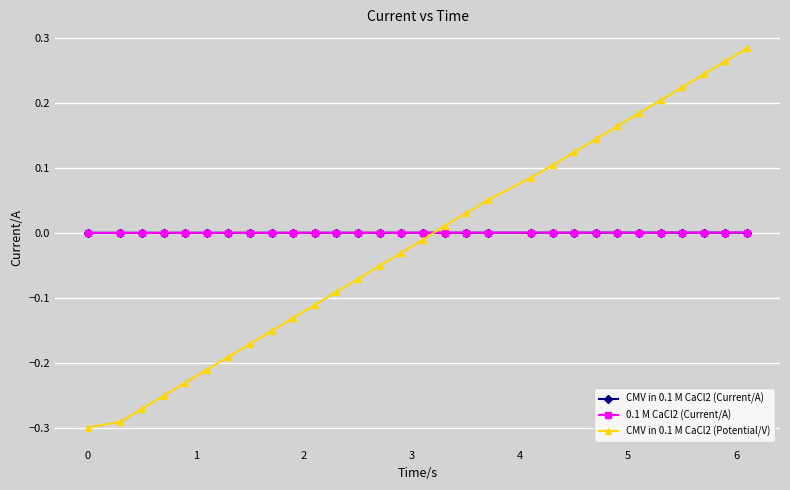

Which series has the widest spread of values?

CMV in 0.1 M CaCl2 (Potential/V)